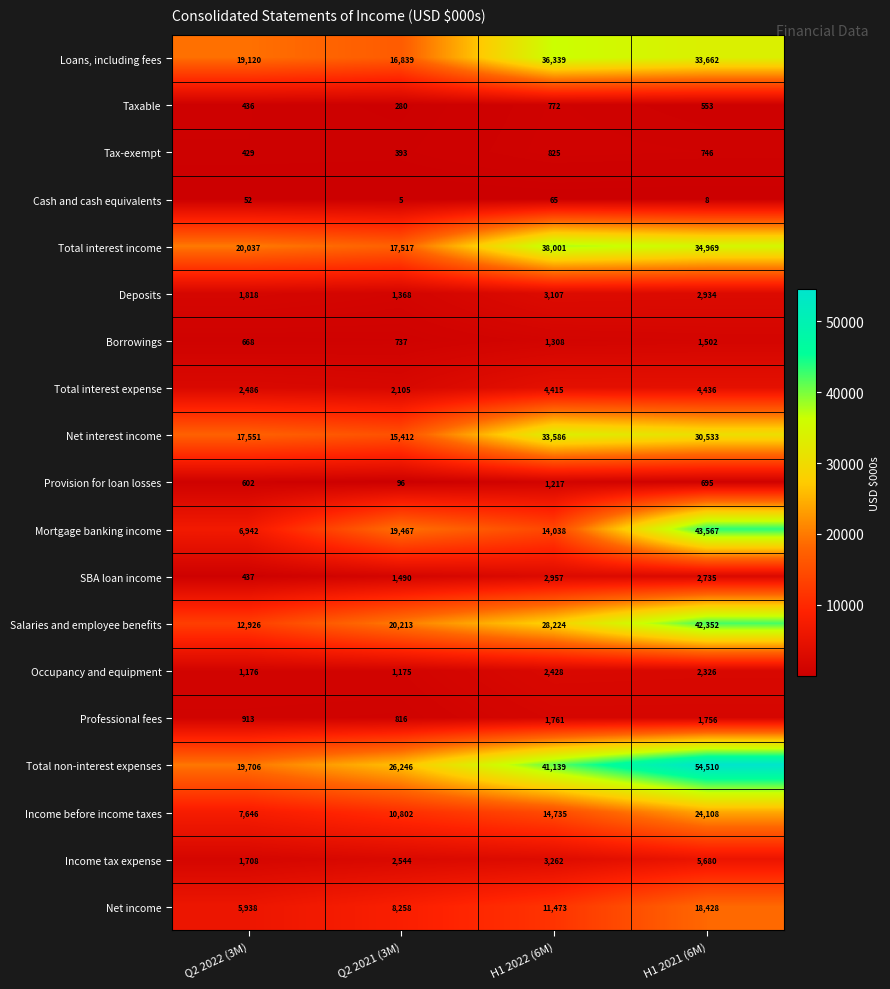

At how many categories does at least one series exceed 37353?

2